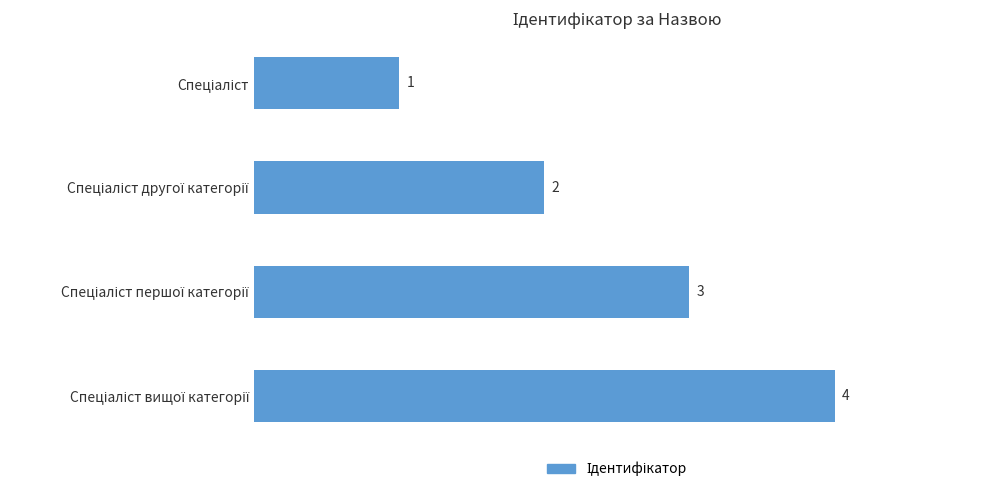

How many values are between 2 and 4?

3